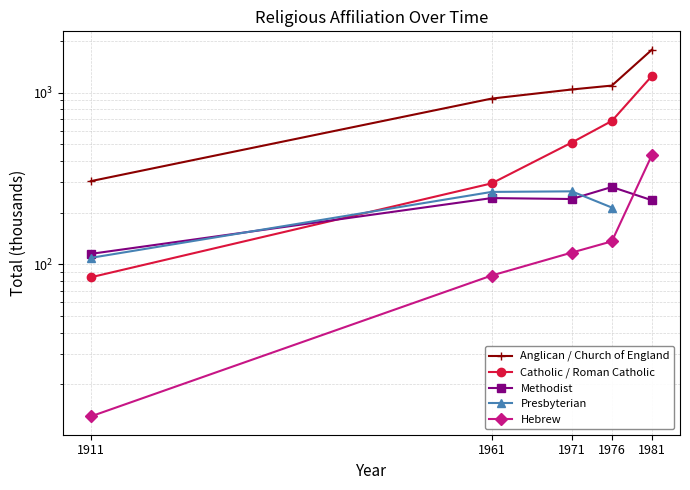

How many lines are shown in the chart?

5